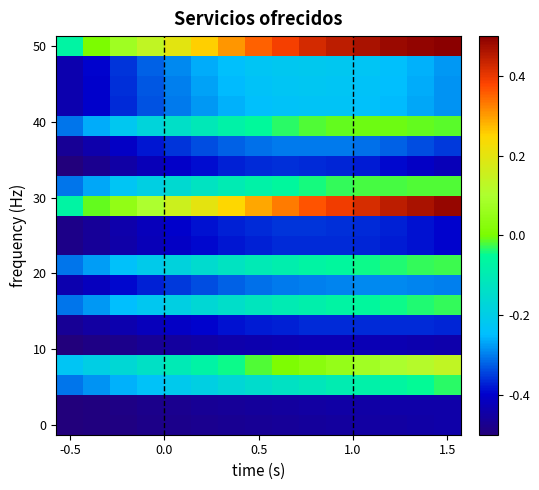

Which category has the lowest value across all series?

-0.5